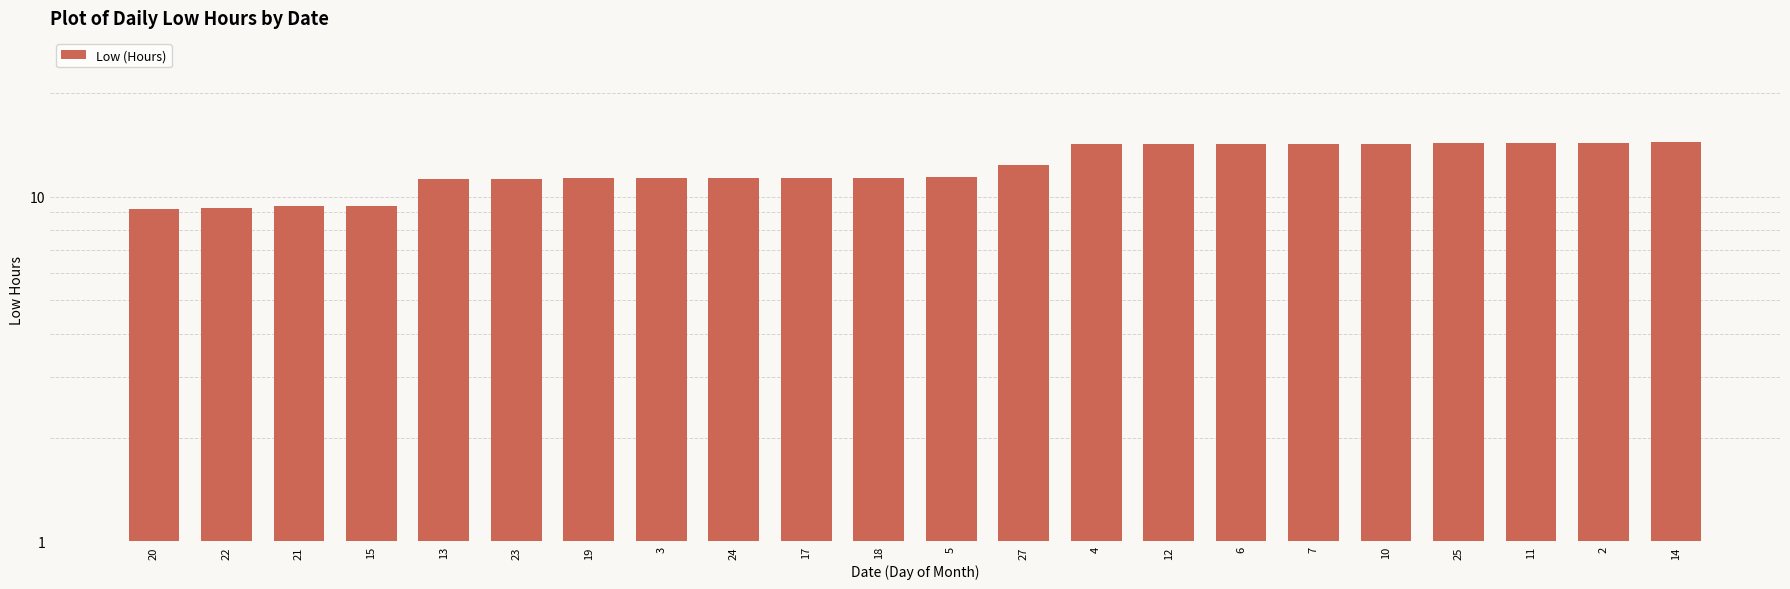

Are the bars horizontal?

No